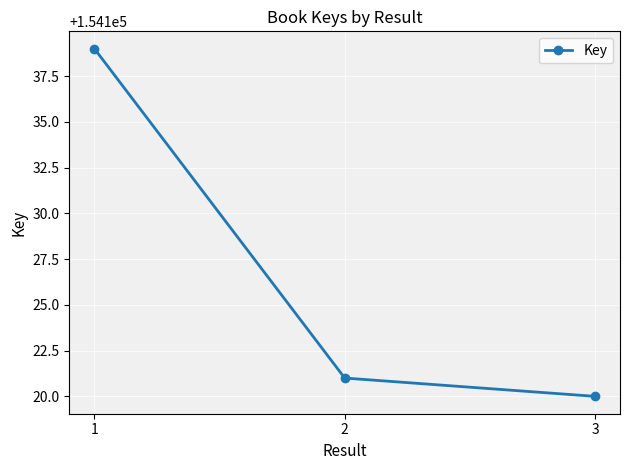

How many categories are shown in the chart?

3